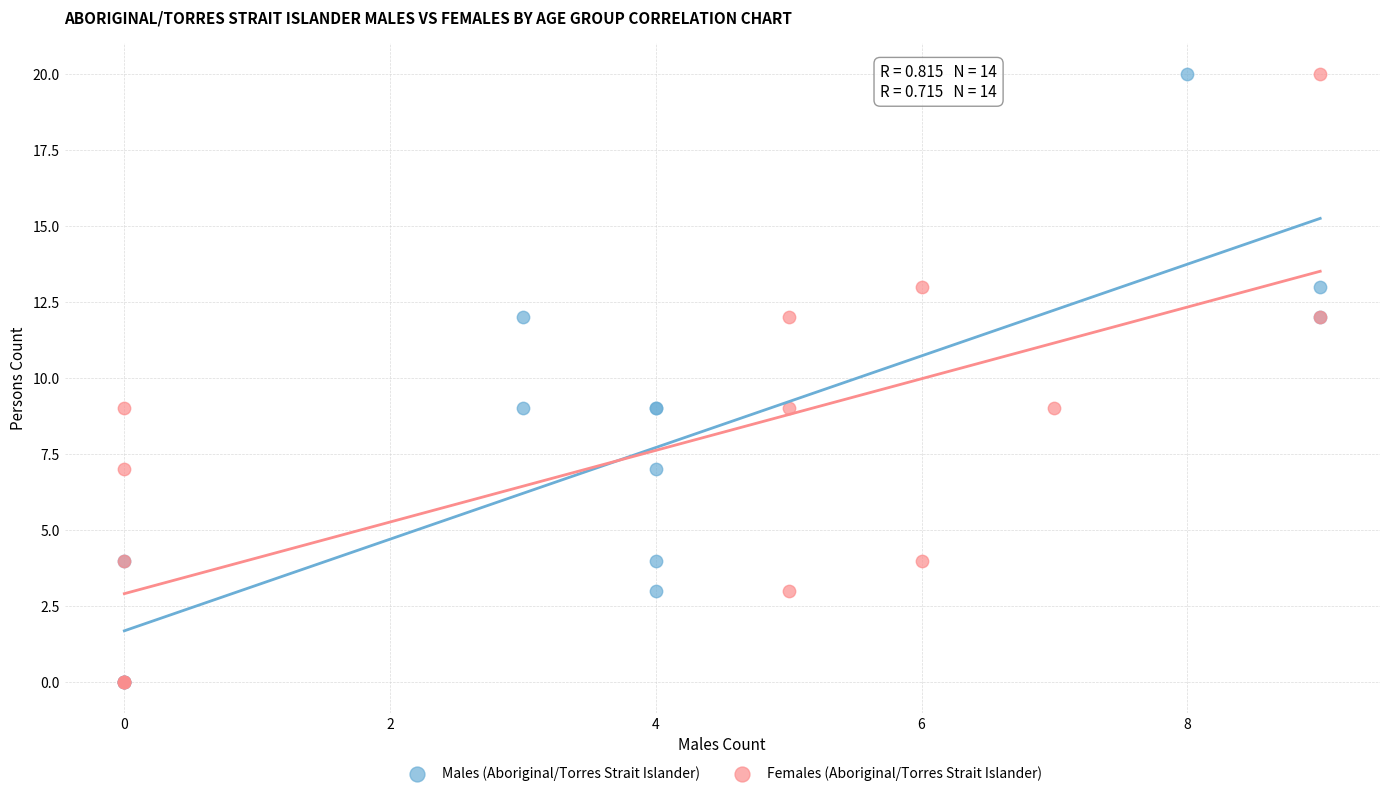

What are all the series names shown in the legend?

Males (Aboriginal/Torres Strait Islander), Females (Aboriginal/Torres Strait Islander)